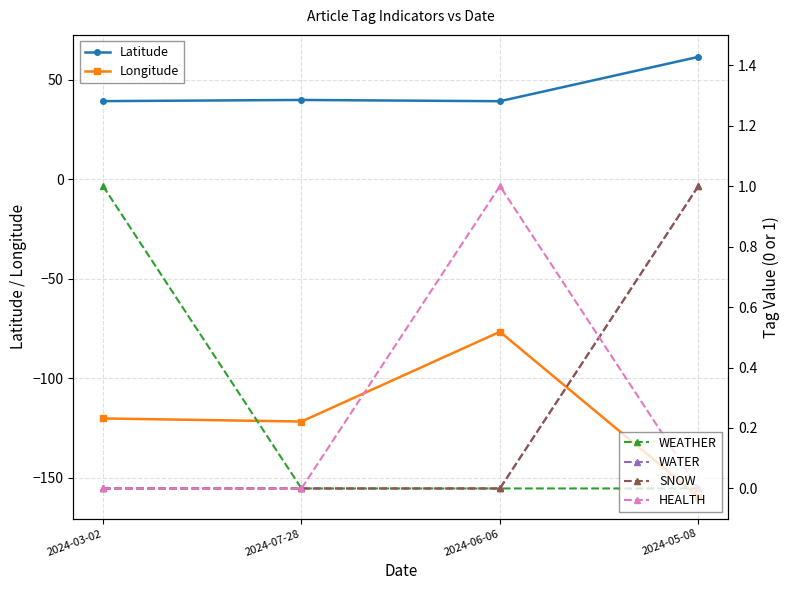

Is it true that SNOW equals -0.6 at 2024-07-28?

False